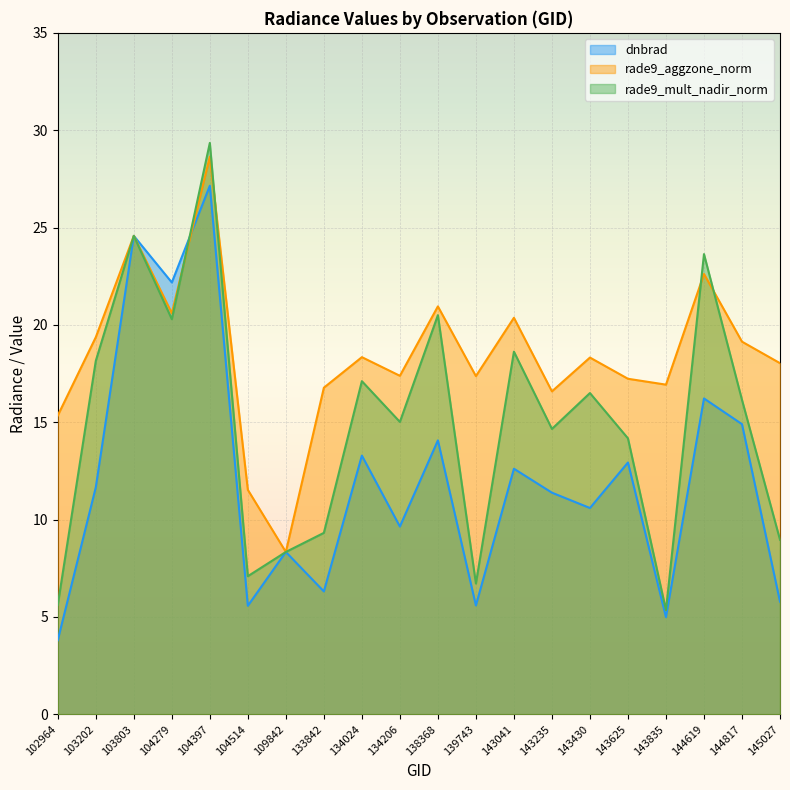

How many data points does each series have?

20